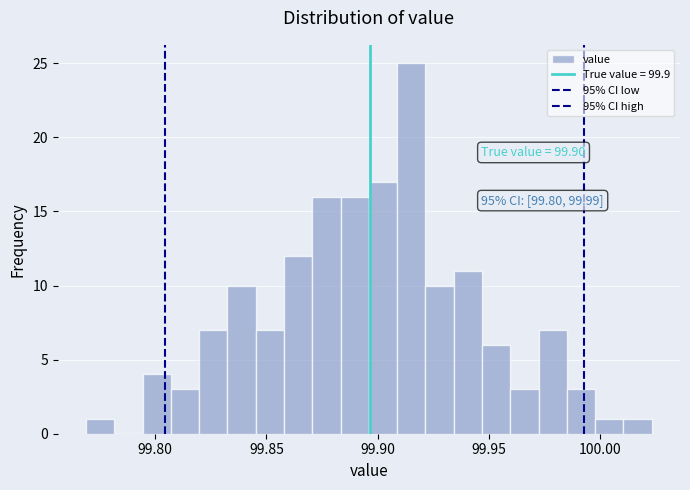

Read against the x-axis, roughly where is the centre of the tallest bar?

99.915